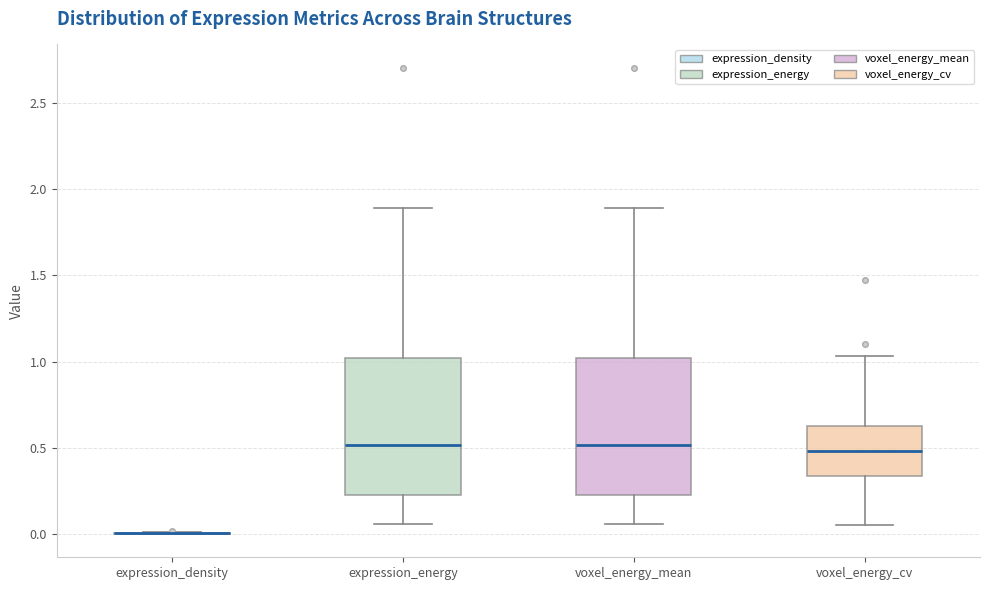

Reading left to right, read every box against the y-axis: the position of its median line, the range the box covers, and the ends of its whiskers. The values are not printed on the chart, so give them approximately, as read against the axis.

expression_density: box collapsed to a line at 0.00, whiskers 0.00 to 0.00
expression_energy: median 0.50, box 0.20 to 1.00, whiskers 0.05 to 1.90
voxel_energy_mean: median 0.50, box 0.20 to 1.00, whiskers 0.05 to 1.90
voxel_energy_cv: median 0.50, box 0.35 to 0.60, whiskers 0.05 to 1.05